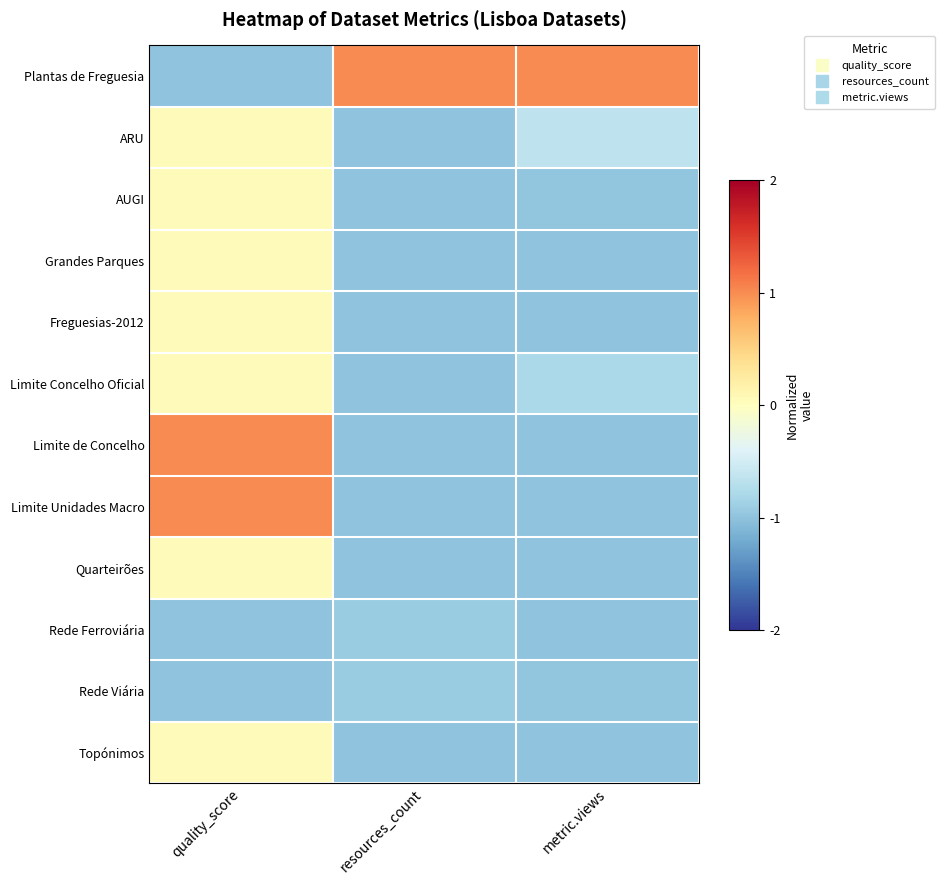

Reading left to right, transcribe all the data shown in this chart.

Plantas de Freguesia: quality_score=-1.0	resources_count=1.0	metric.views=1.0
ARU: quality_score=0.0	resources_count=-1.0	metric.views=-0.7
AUGI: quality_score=0.0	resources_count=-1.0	metric.views=-1.0
Grandes Parques: quality_score=0.0	resources_count=-1.0	metric.views=-1.0
Freguesias-2012: quality_score=0.0	resources_count=-1.0	metric.views=-1.0
Limite Concelho Oficial: quality_score=0.0	resources_count=-1.0	metric.views=-0.8
Limite de Concelho: quality_score=1.0	resources_count=-1.0	metric.views=-1.0
Limite Unidades Macro: quality_score=1.0	resources_count=-1.0	metric.views=-1.0
Quarteirões: quality_score=0.0	resources_count=-1.0	metric.views=-1.0
Rede Ferroviária: quality_score=-1.0	resources_count=-0.9	metric.views=-1.0
Rede Viária: quality_score=-1.0	resources_count=-0.9	metric.views=-1.0
Topónimos: quality_score=0.0	resources_count=-1.0	metric.views=-1.0